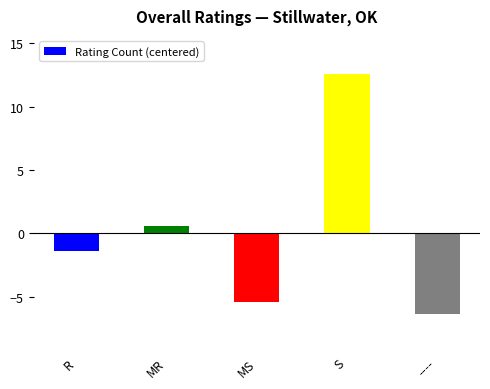

What is the label of the 3rd bar from the left?

MS